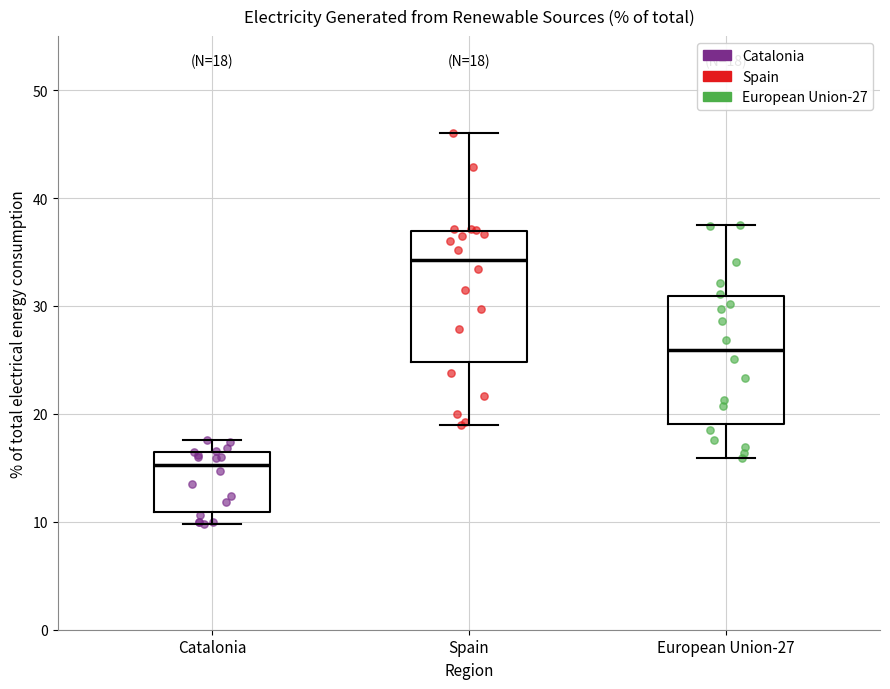

Which box has the lowest median line?

Catalonia